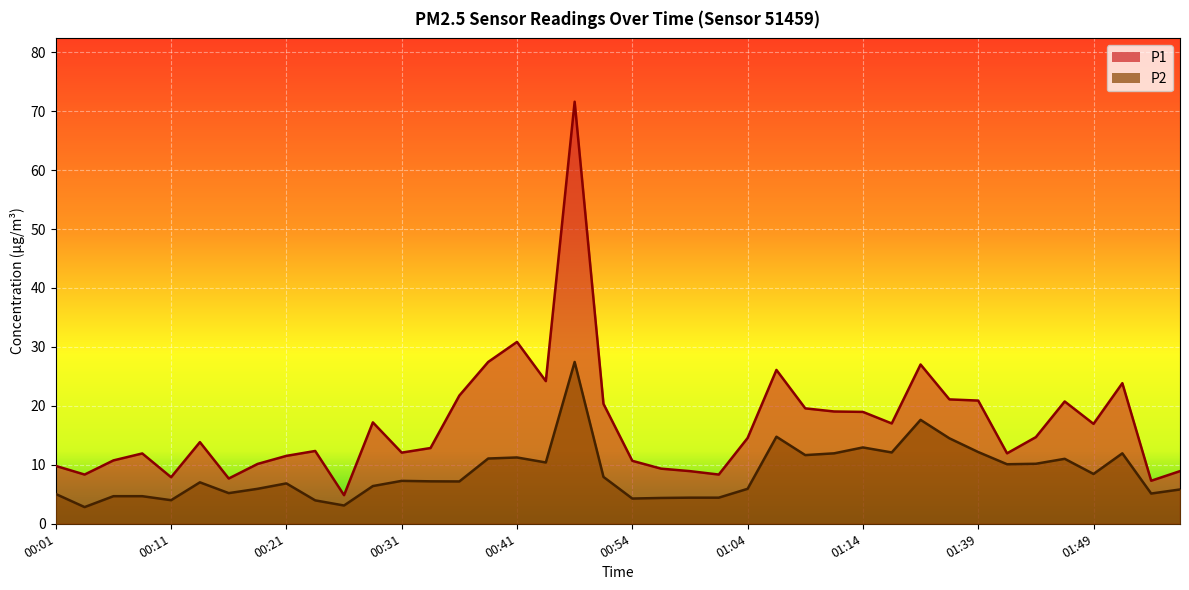

How many data points in P1 are less than 14?

20